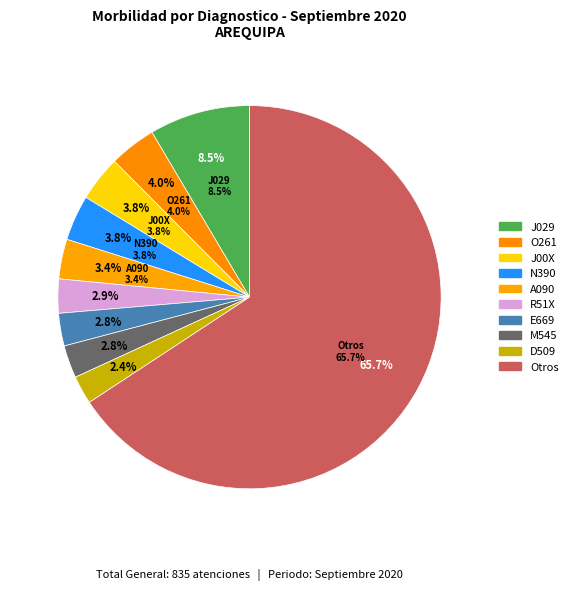

True or false: J029 - Faringitis Aguda accounts for 9% of the total.

True